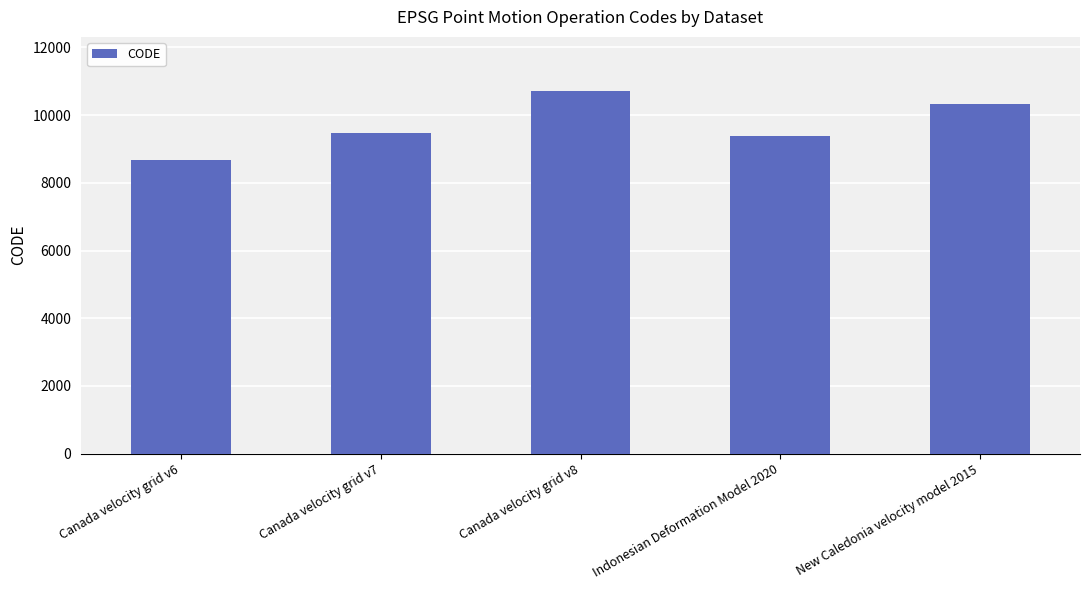

The chart shows a value of 9483 at Canada velocity grid v7. True or false?

True